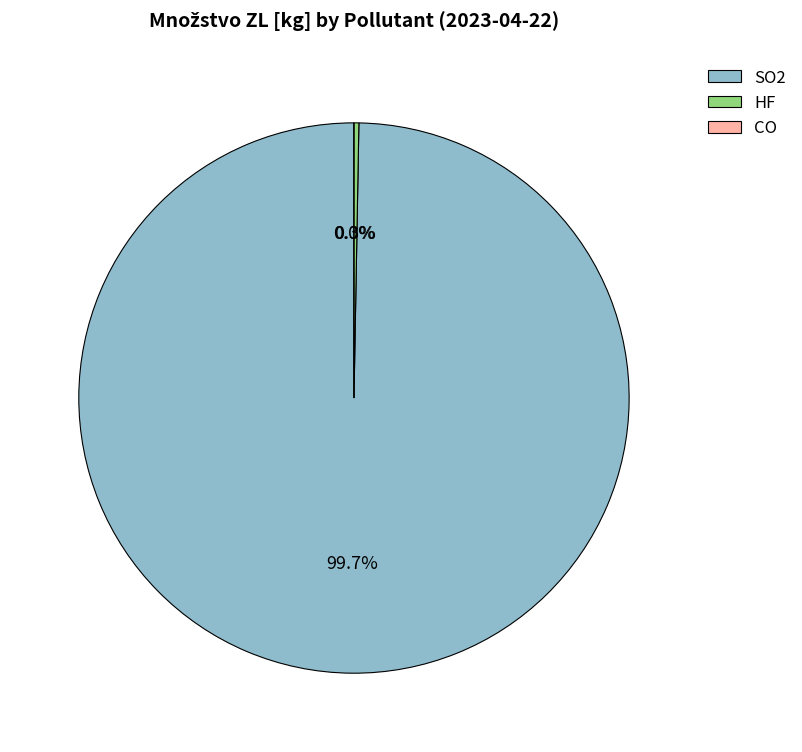

To the nearest percent, what percentage of the pie is SO2?

100%